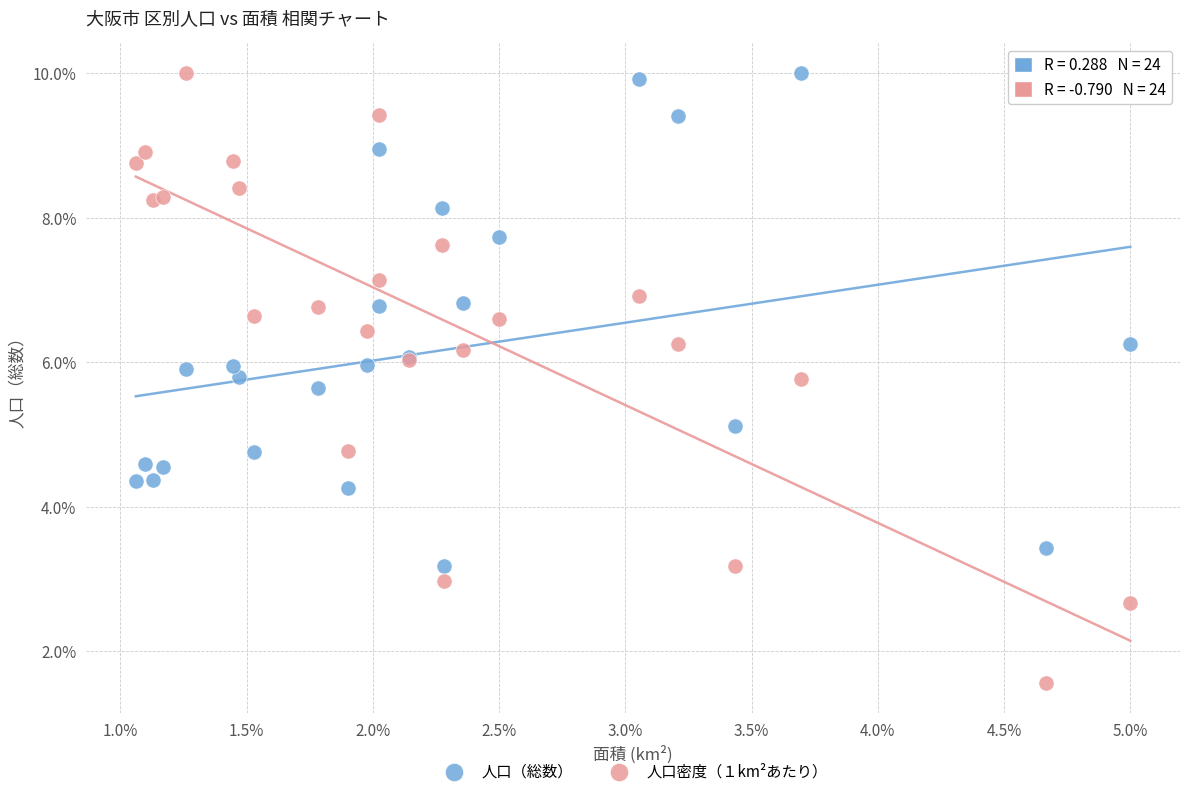

Which series has the widest spread of Y values?

人口密度（１km²あたり）